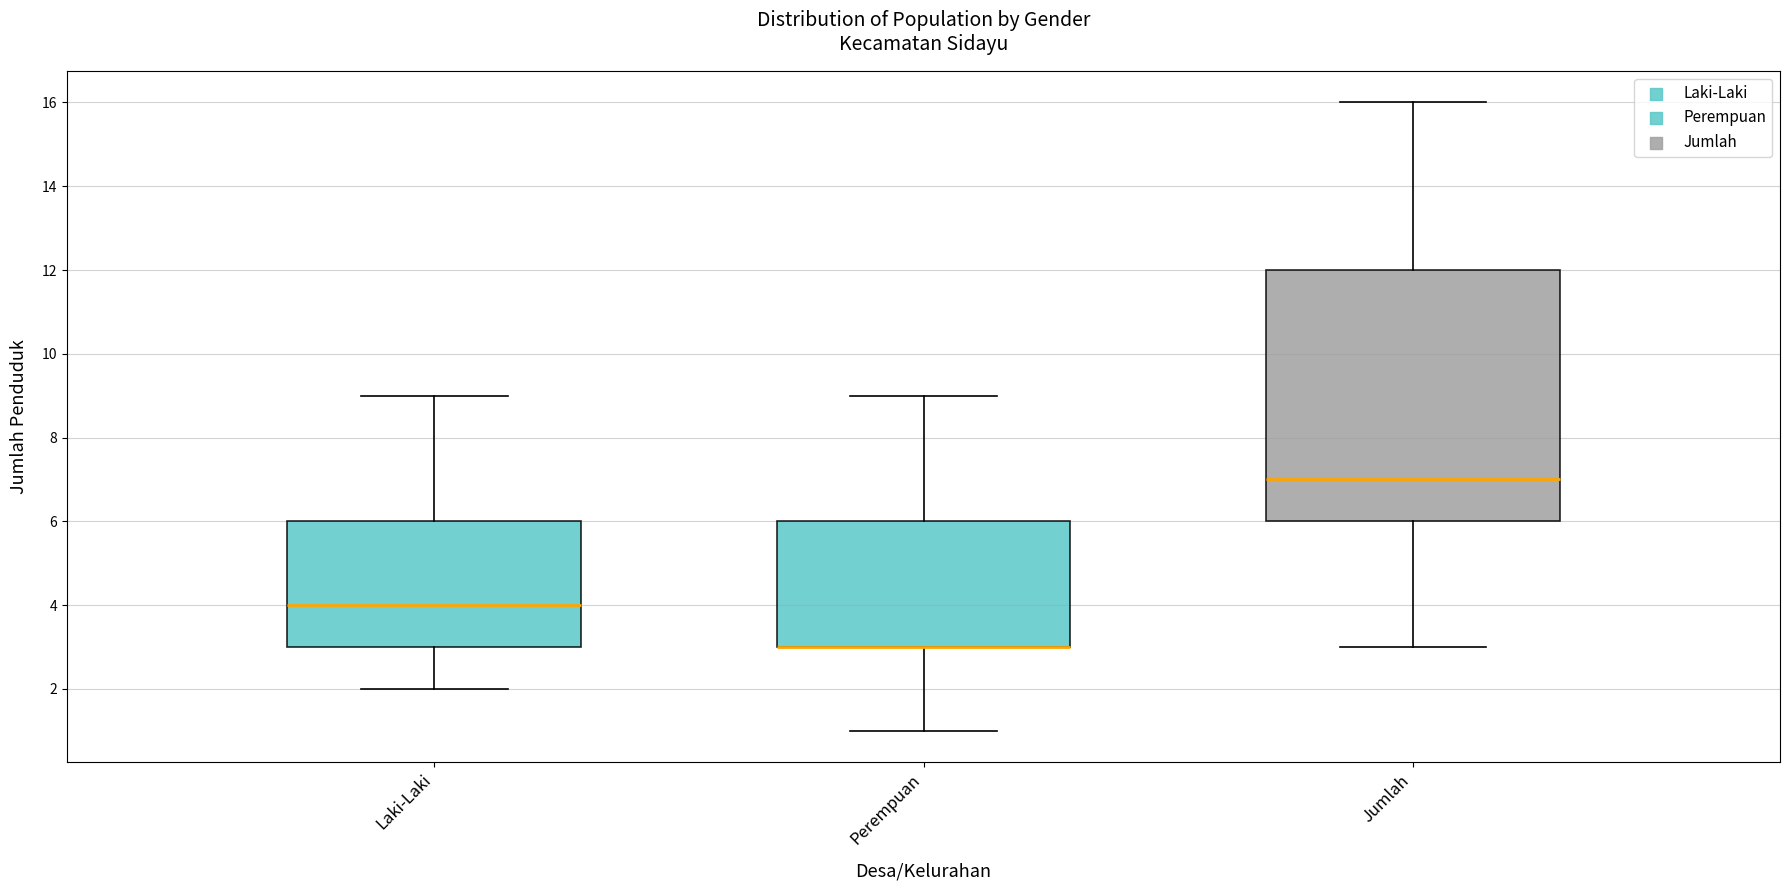

Reading left to right, transcribe this box plot: for each box, give where its median line is, the range the box spans, and where its two whiskers end, as read against the y-axis. The values are not printed on the chart, so give them approximately, as read against the axis.

Laki-Laki: median 4, box 3 to 6, whiskers 2 to 9
Perempuan: median 3 (drawn on the box's lower edge), box 3 to 6, whiskers 1 to 9
Jumlah: median 7, box 6 to 12, whiskers 3 to 16